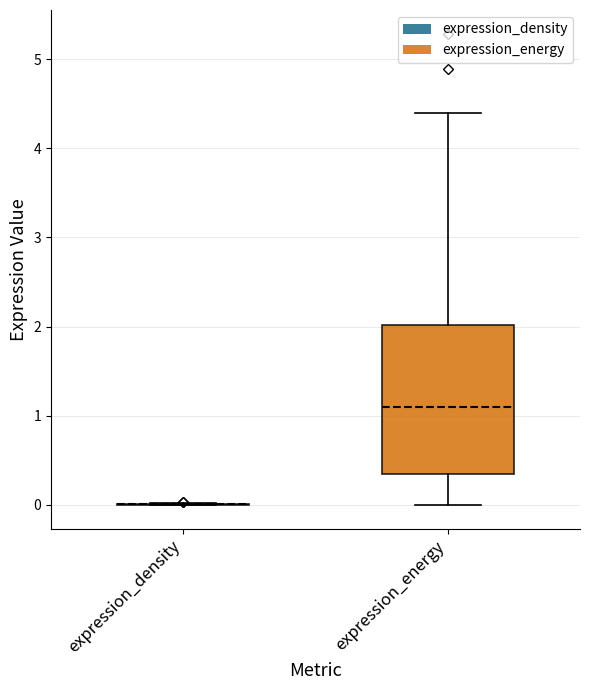

Reading left to right, read every box against the y-axis: the position of its median line, the range the box covers, and the ends of its whiskers. The values are not printed on the chart, so give them approximately, as read against the axis.

expression_density: box collapsed to a line at 0.0, whiskers 0.0 to 0.0
expression_energy: median 1.1, box 0.4 to 2.0, whiskers 0.0 to 4.4